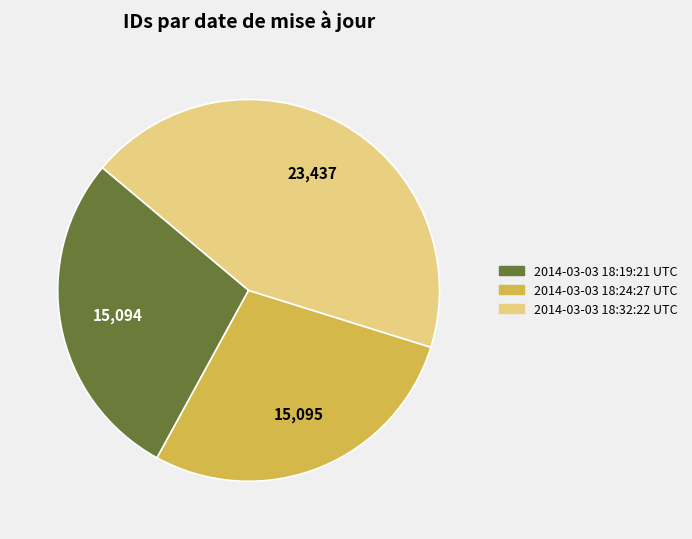

Count the number of slices in the pie.

3